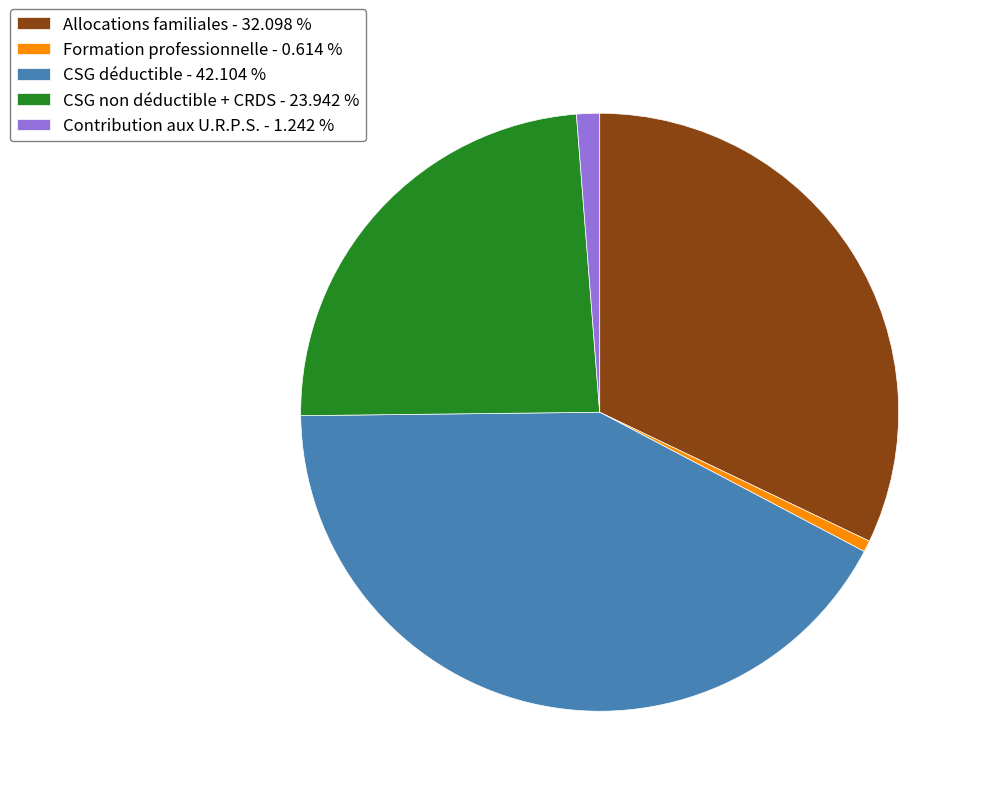

What is the ratio of the value at Formation professionnelle to the value at Contribution aux U.R.P.S.?

0.5